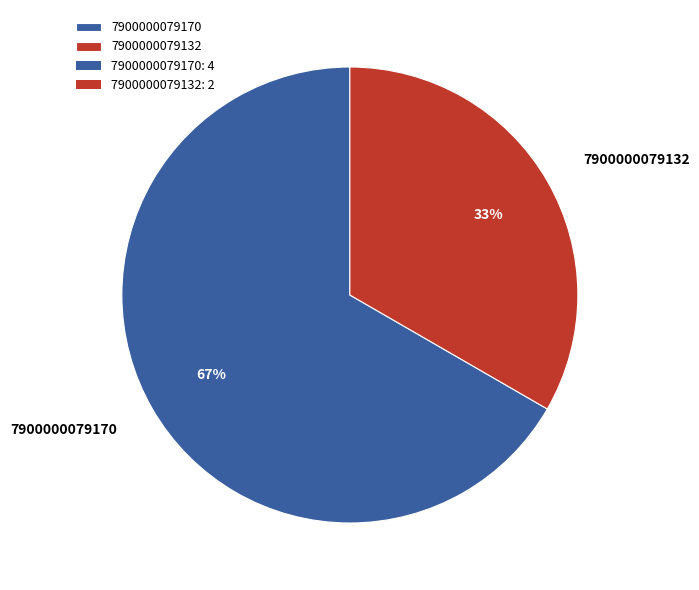

Which has a higher value, 7900000079170 or 7900000079132?

7900000079170